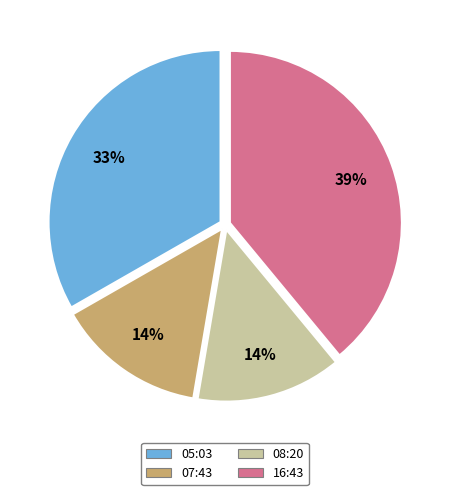

Is there a majority slice in this chart?

No